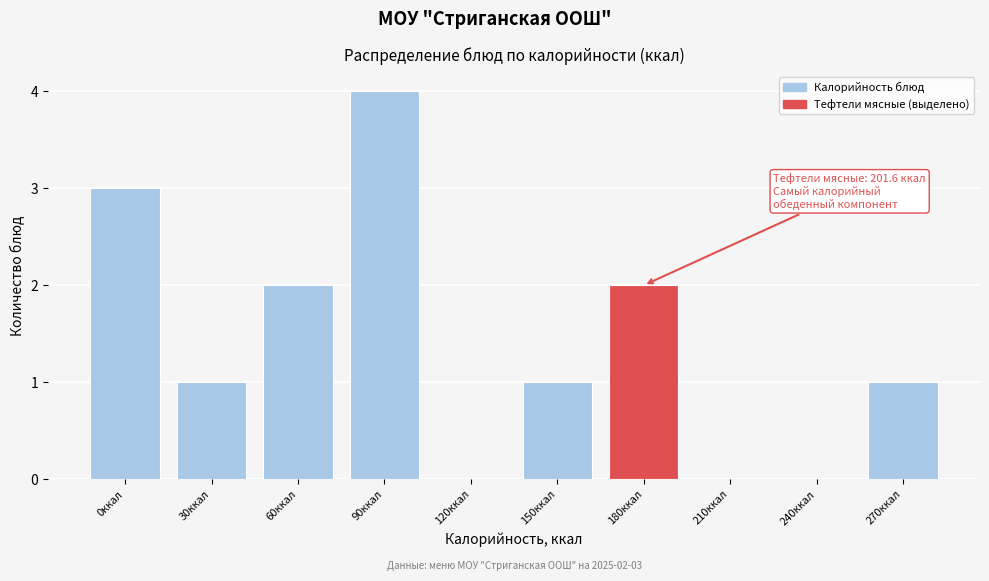

Reading left to right, transcribe all the data shown in this chart.

0ккал=3	30ккал=1	60ккал=2	90ккал=4	120ккал=0	150ккал=1	180ккал=2	210ккал=0	240ккал=0	270ккал=1